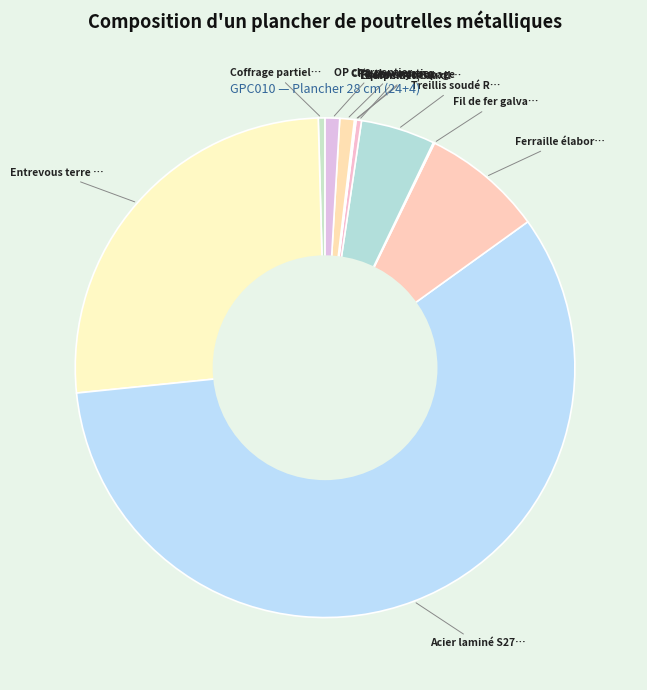

Rank the categories by value from lowest to highest.

Poste oxycoupage, Équipement auxiliaires, Fil de fer galvanisé, Béton C40/50, Coffrage partiel bois, CP2 charpentier, OP charpentier, Treillis soudé RAF, Ferraille élaborée, Entrevous terre cuite, Acier laminé S275JR